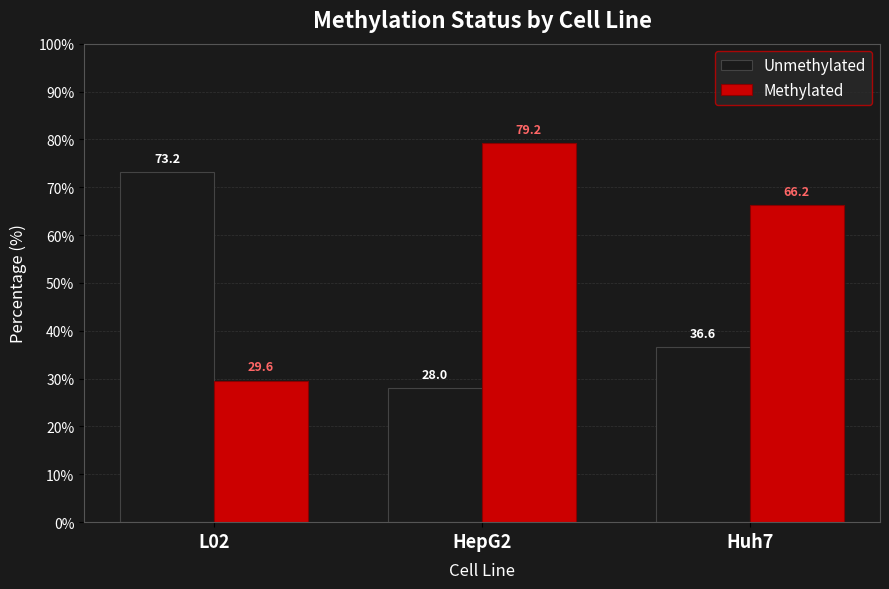

Which series has the largest total across all categories?

Methylated